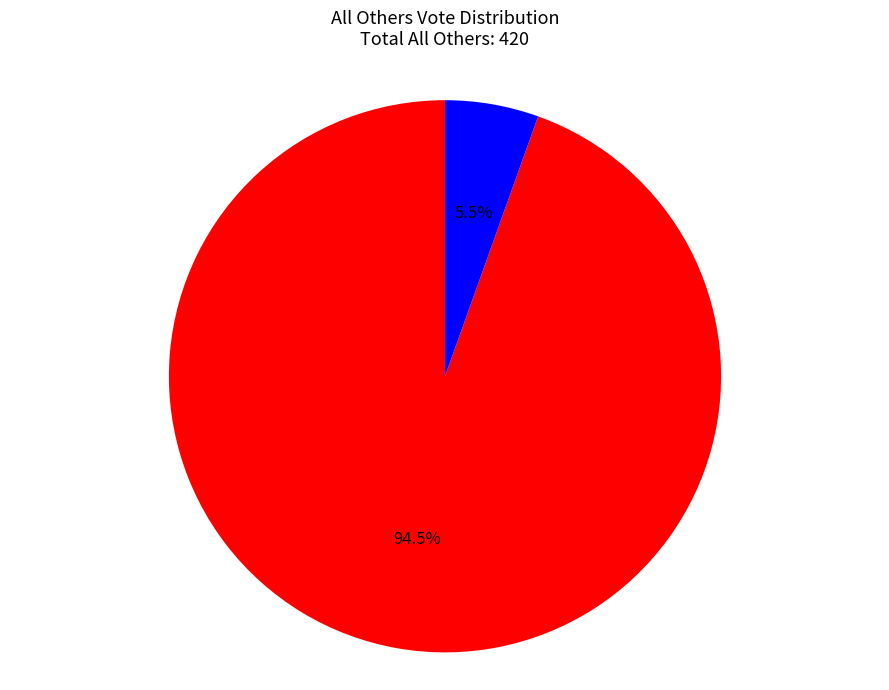

Is there a majority slice in this chart?

Yes